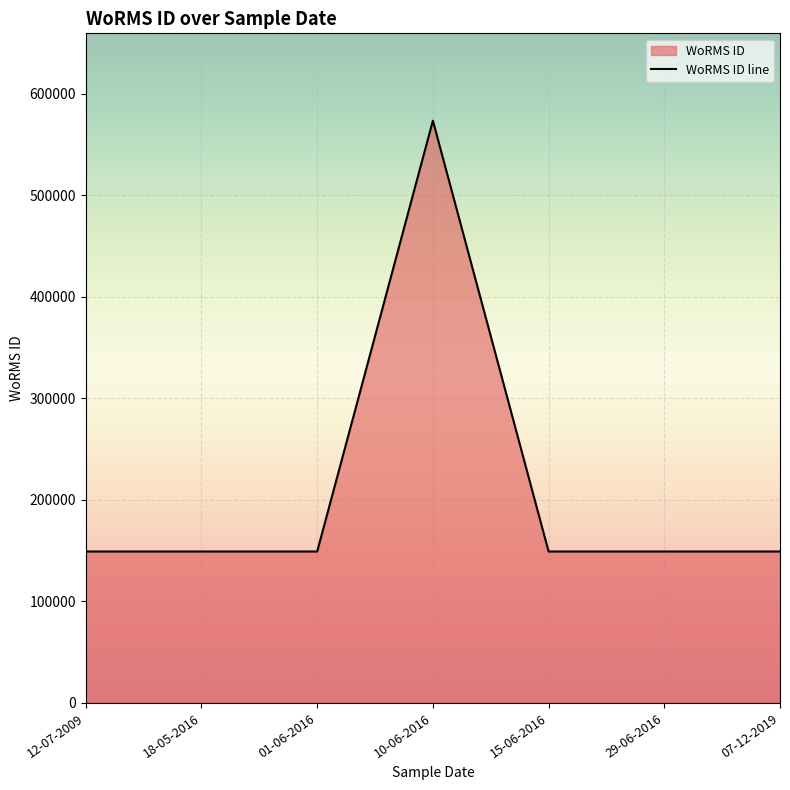

What is the label of the 3rd point from the right?

15-06-2016